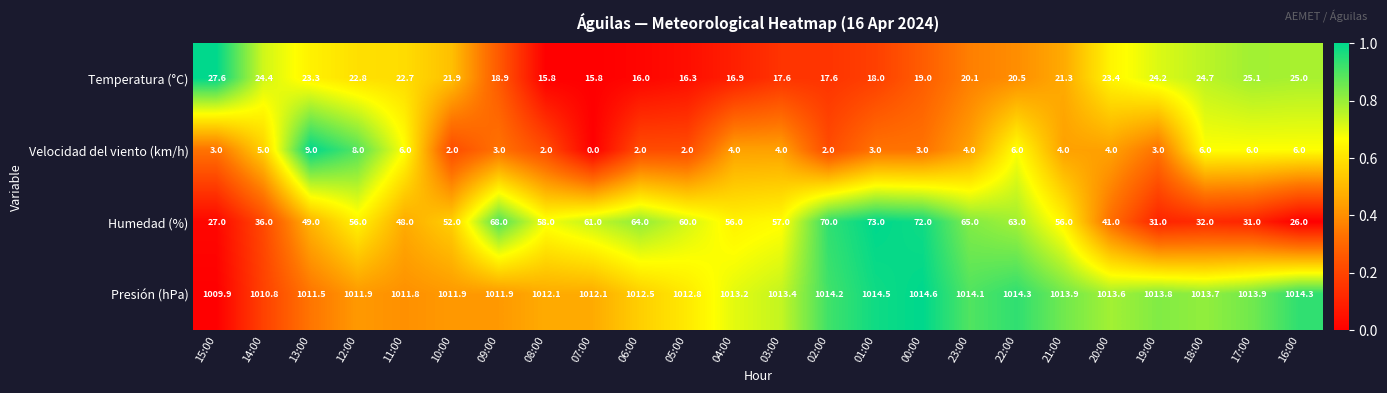

At how many categories does at least one series exceed 0?

24